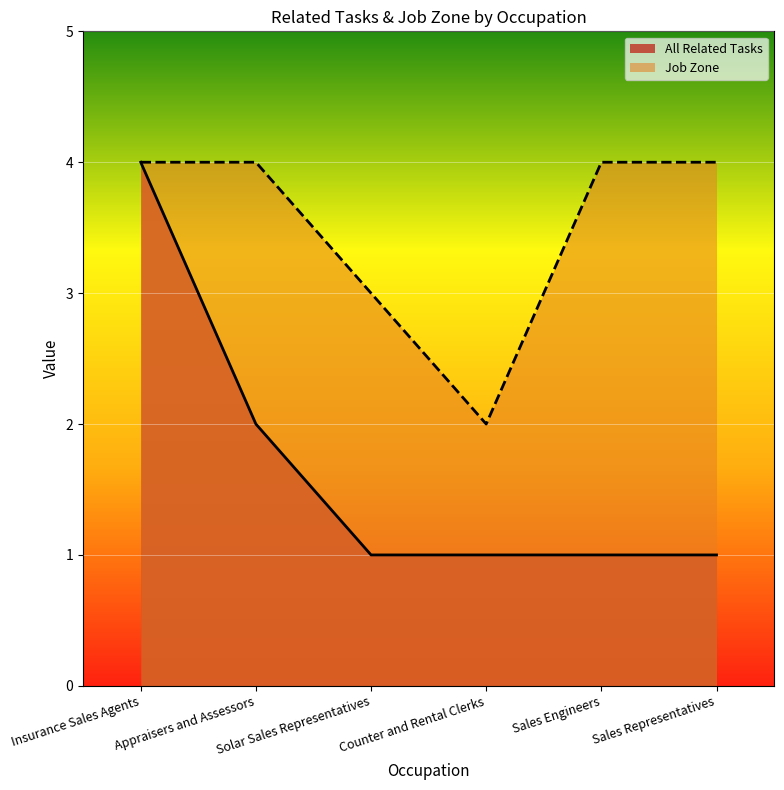

What are all the series names shown in the legend?

All Related Tasks, Job Zone